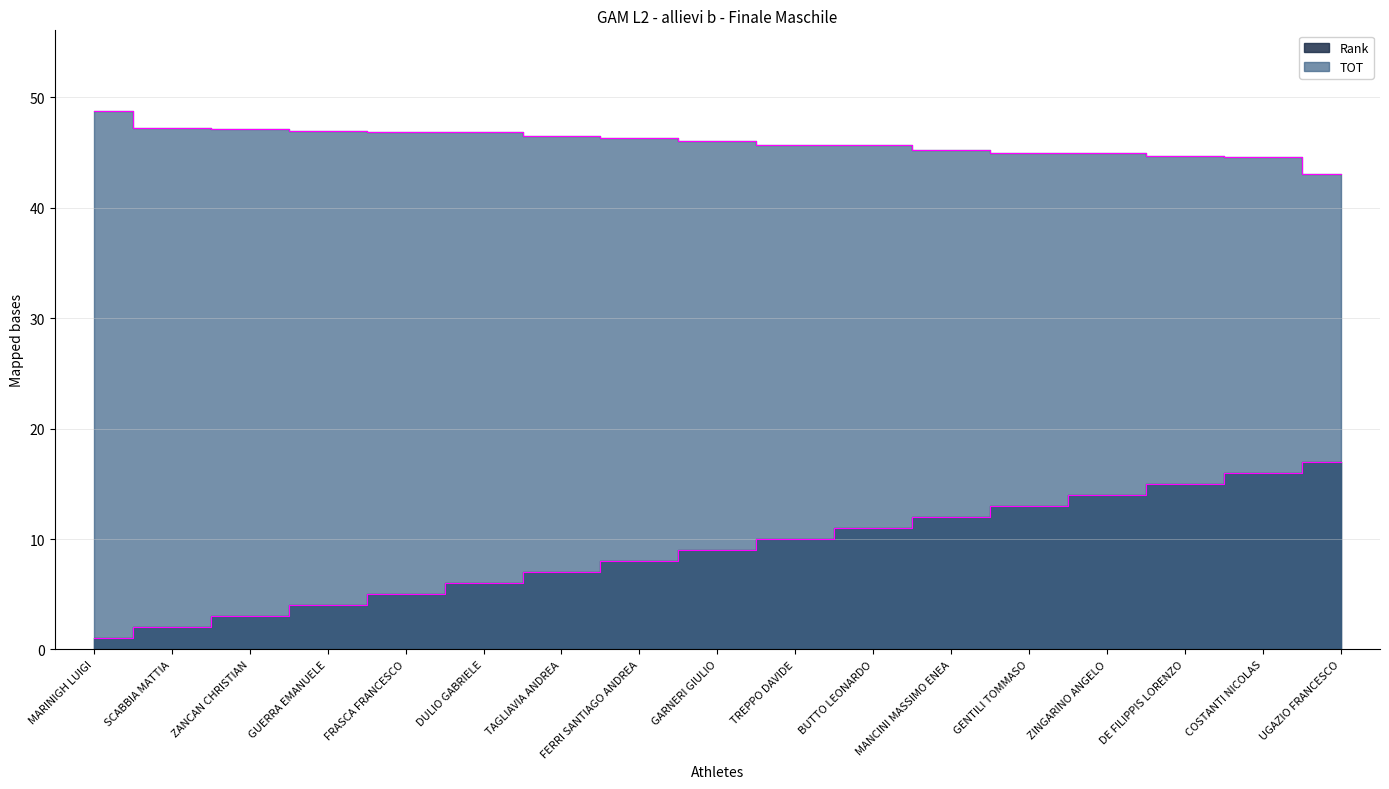

Which series has the largest total across all categories?

TOT